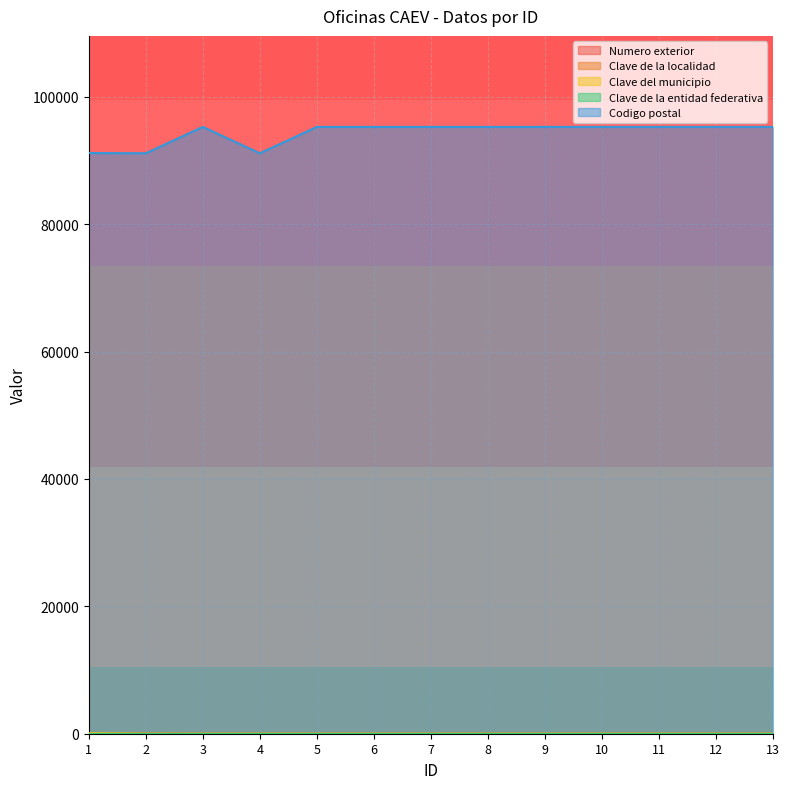

What is the average value of the Codigo postal series?

94318